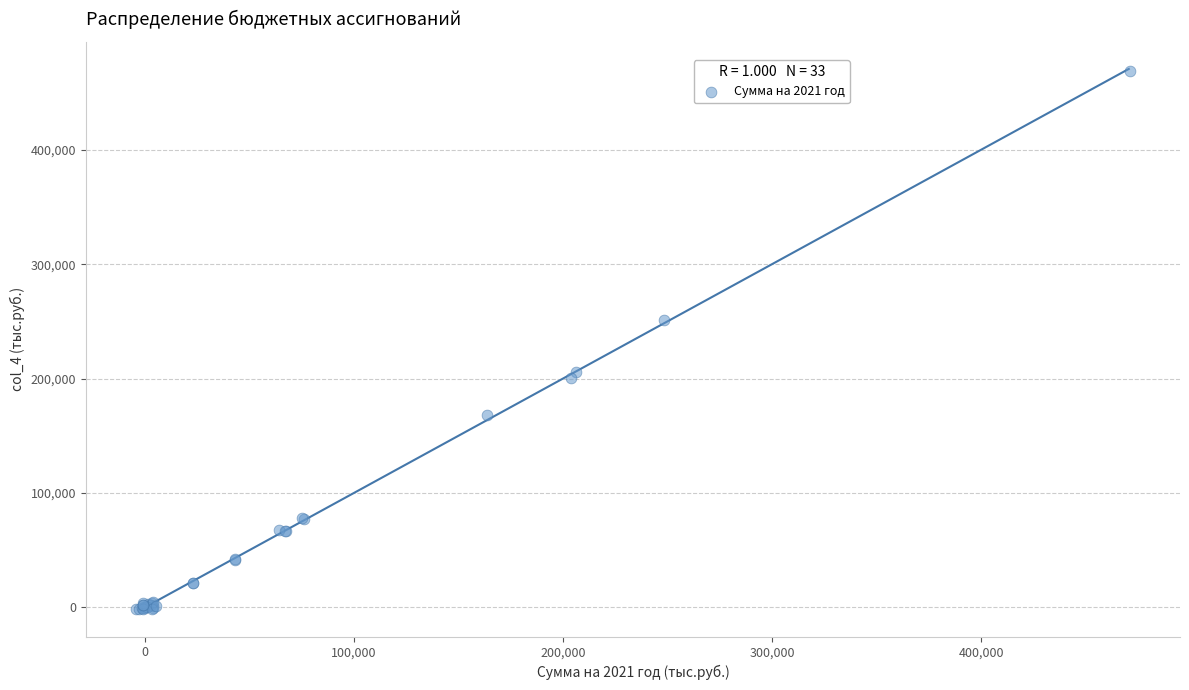

What Y value in the scatter plot is closest to 233397?

251164.3